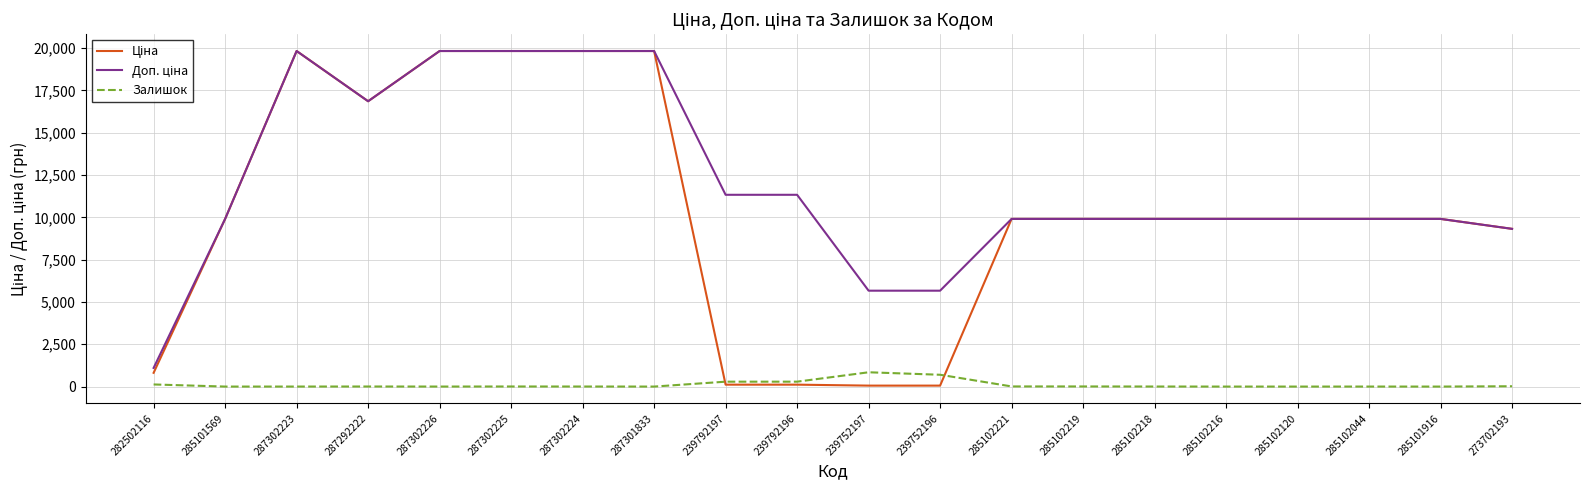

Is it true that Залишок equals 698.0 at 239752196?

True